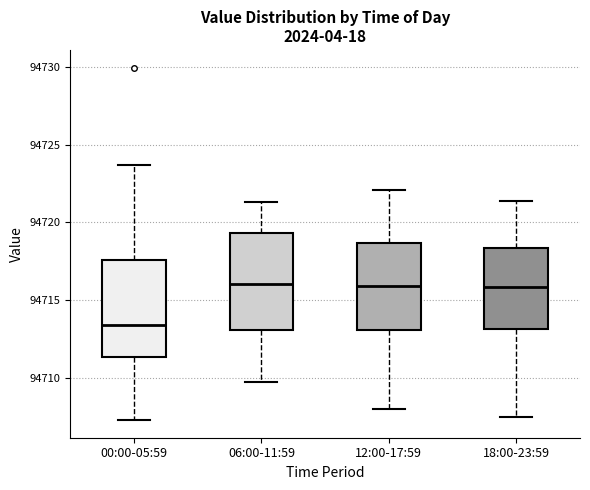

Reading left to right, read every box against the y-axis: the position of its median line, the range the box covers, and the ends of its whiskers. The values are not printed on the chart, so give them approximately, as read against the axis.

00:00-05:59: median 94713.5, box 94711.5 to 94717.5, whiskers 94707.5 to 94723.5
06:00-11:59: median 94716.0, box 94713.0 to 94719.5, whiskers 94709.5 to 94721.5
12:00-17:59: median 94716.0, box 94713.0 to 94718.5, whiskers 94708.0 to 94722.0
18:00-23:59: median 94716.0, box 94713.0 to 94718.5, whiskers 94707.5 to 94721.5